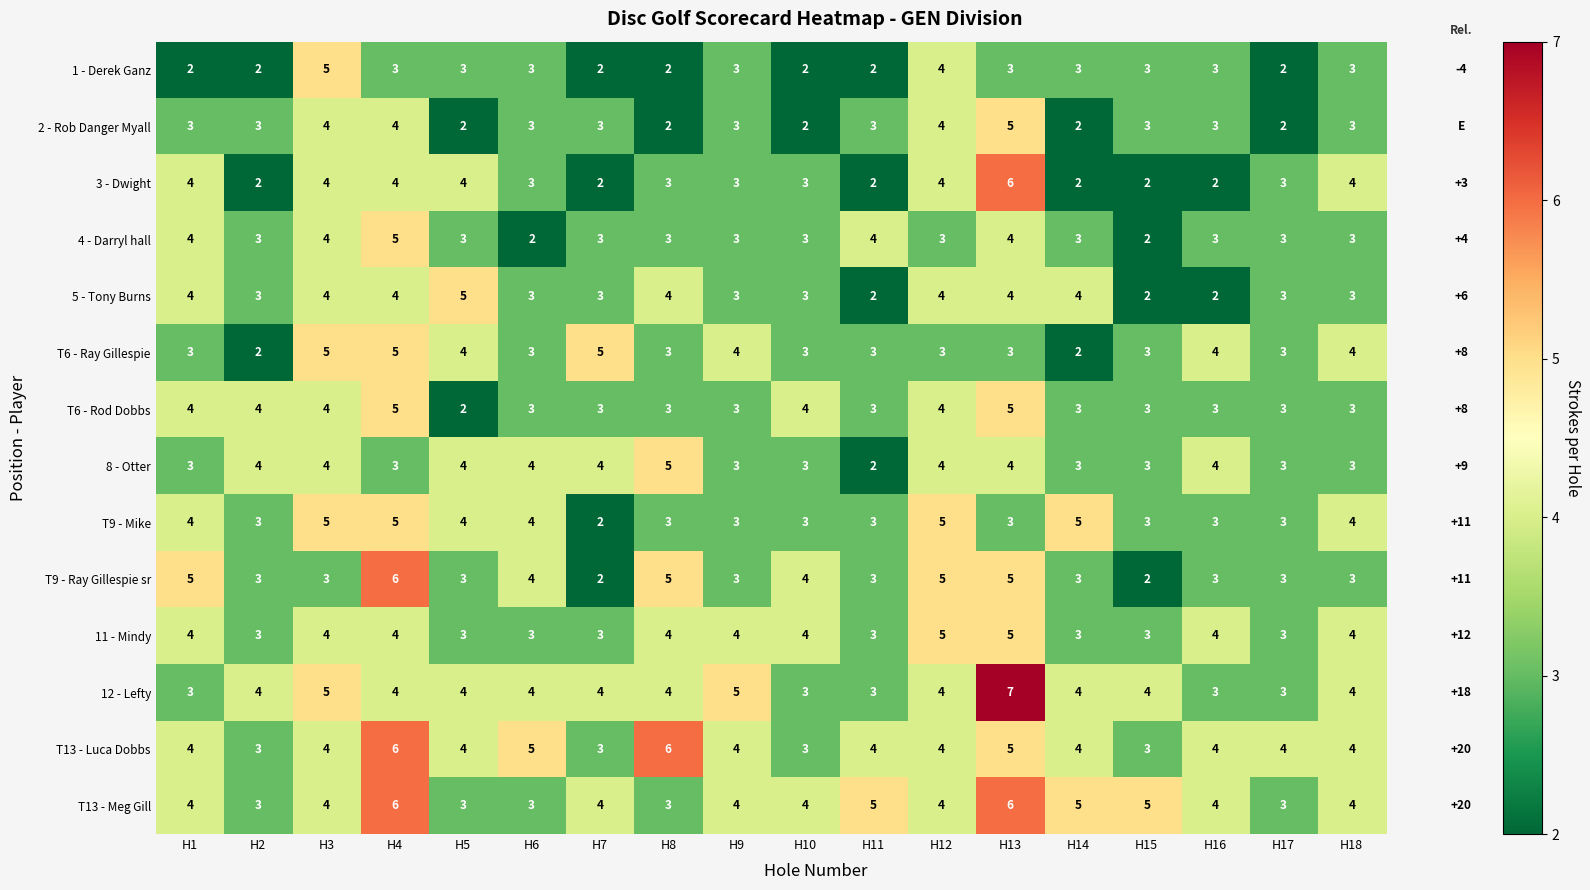

What is the maximum value shown in the chart?

7